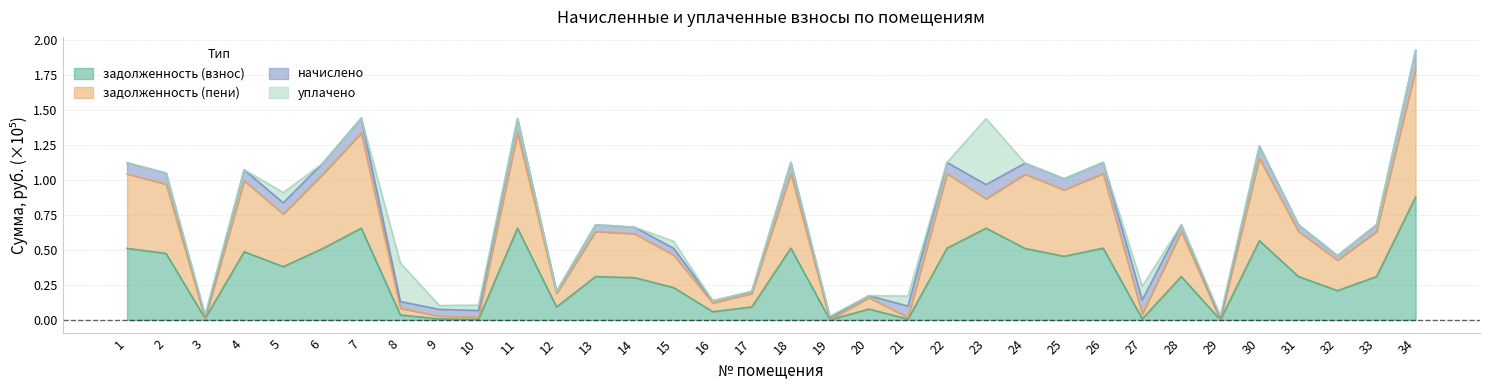

What is the sum of the задолженность (взнос) values at 33 and 29?

0.3